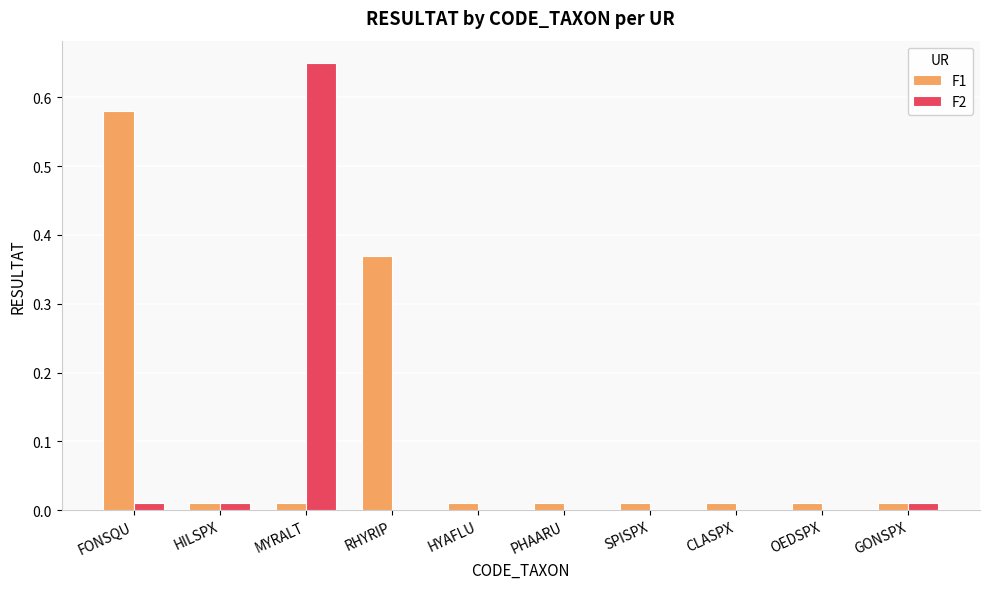

Between FONSQU and RHYRIP, which series saw the biggest shift?

F1